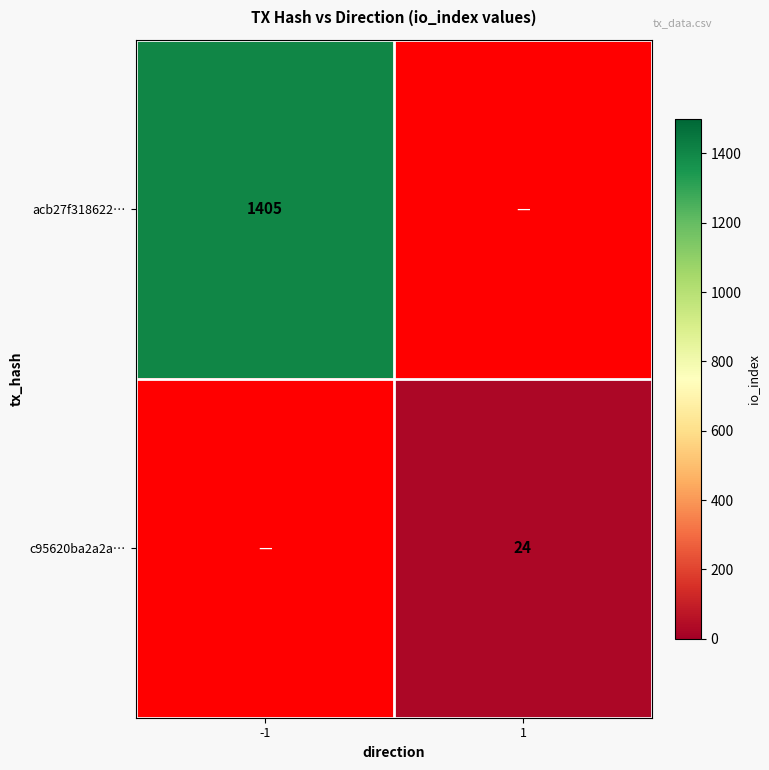

Is it true that acb27f318622… equals 1969 at -1?

False